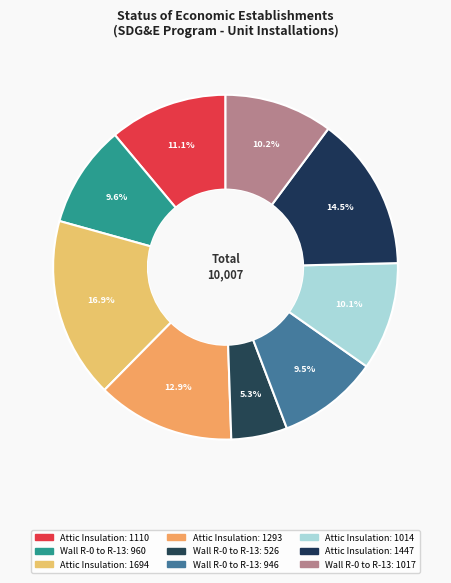

Count the number of slices in the pie.

9